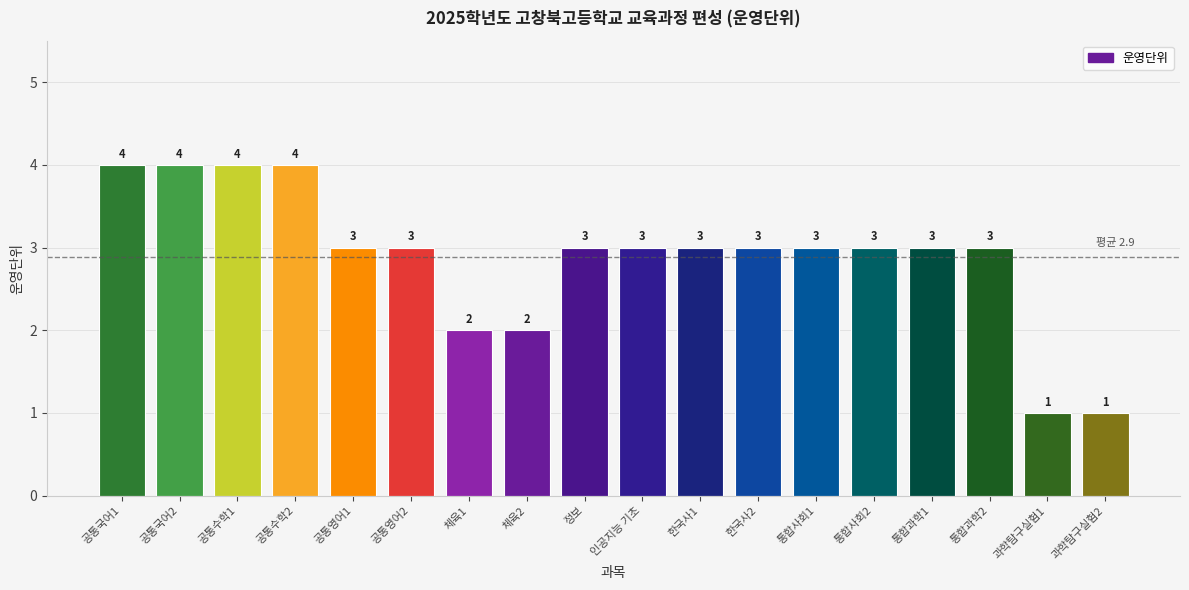

What is the label of the 9th bar from the left?

정보